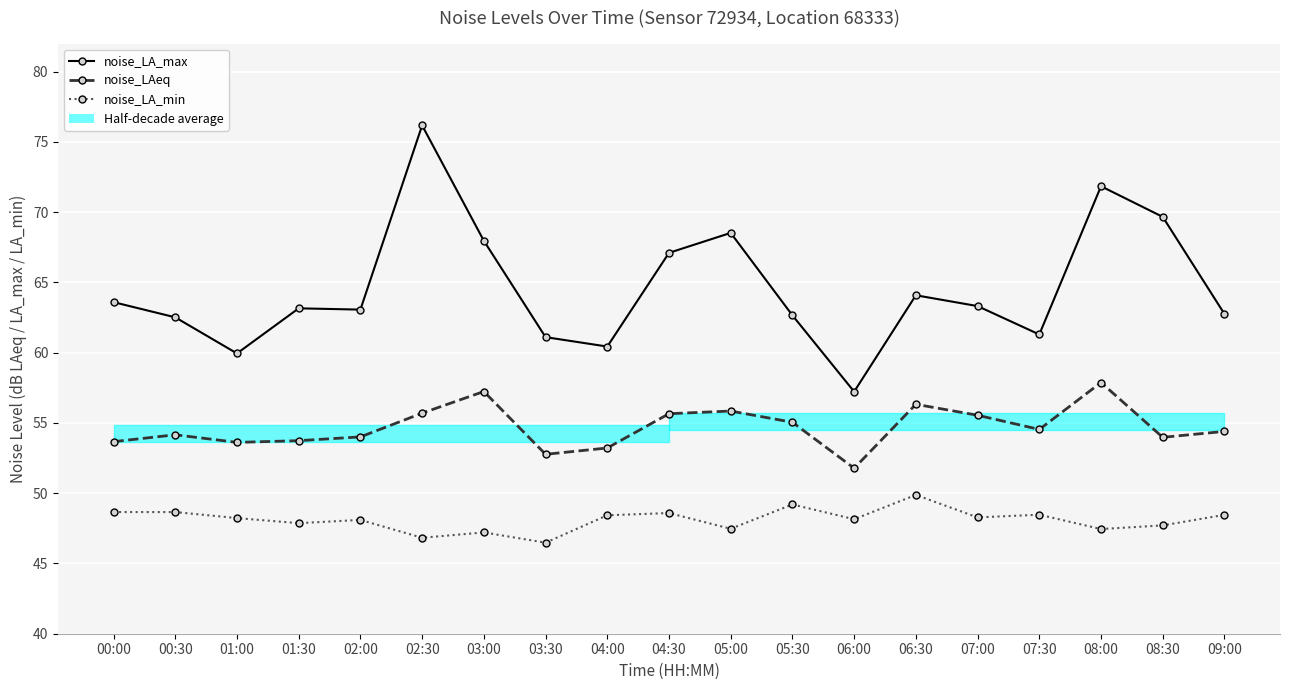

Read the noise_LA_max value at 01:30.

63.2